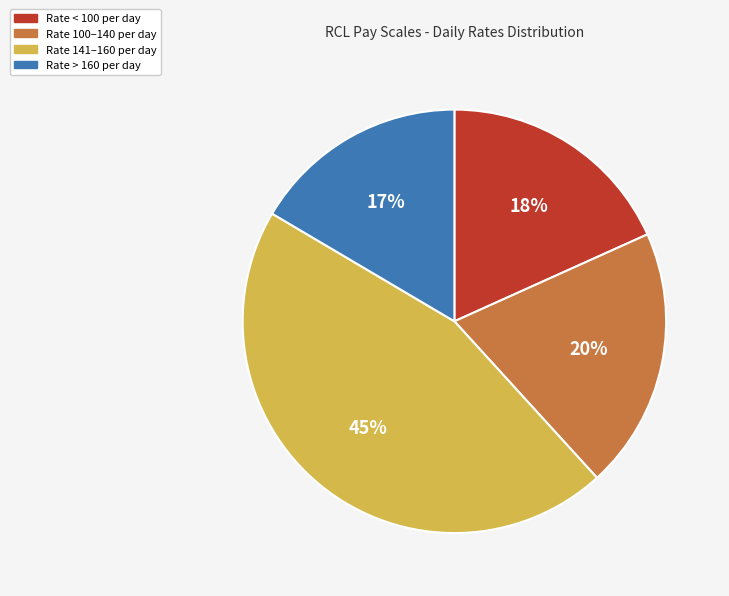

Which category has the biggest portion of the pie?

Rate 141–160 per day